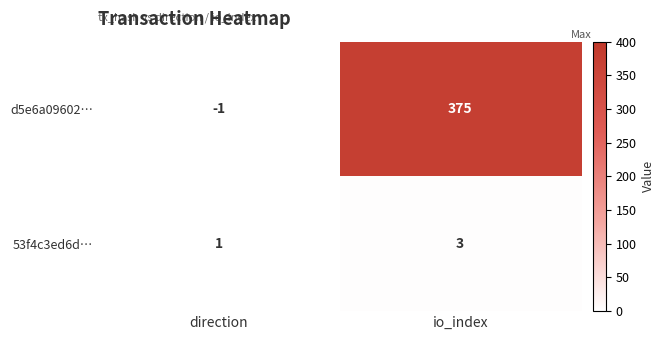

List the series in order of their overall mean, lowest first.

53f4c3ed6d…, d5e6a09602…